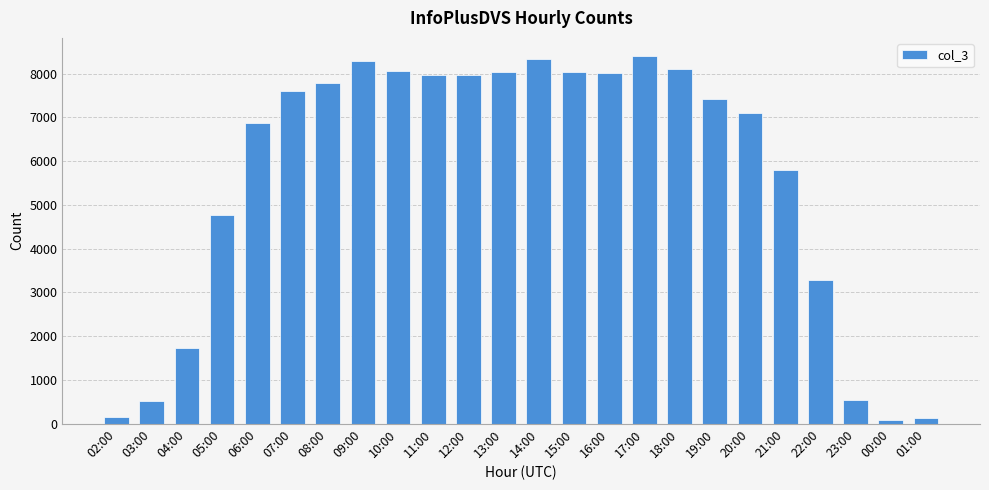

Does the chart contain any negative values?

No